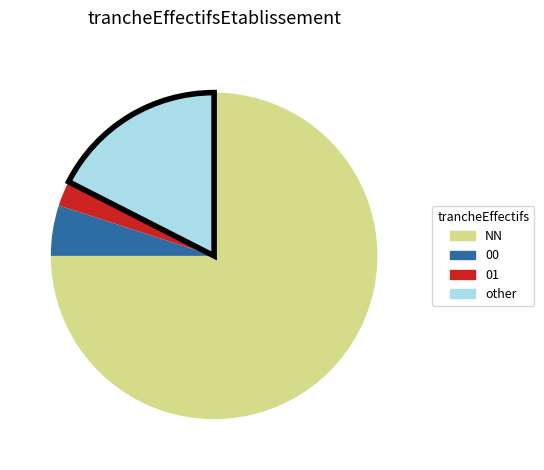

Is the sum of 01 and 00 greater than half?

No